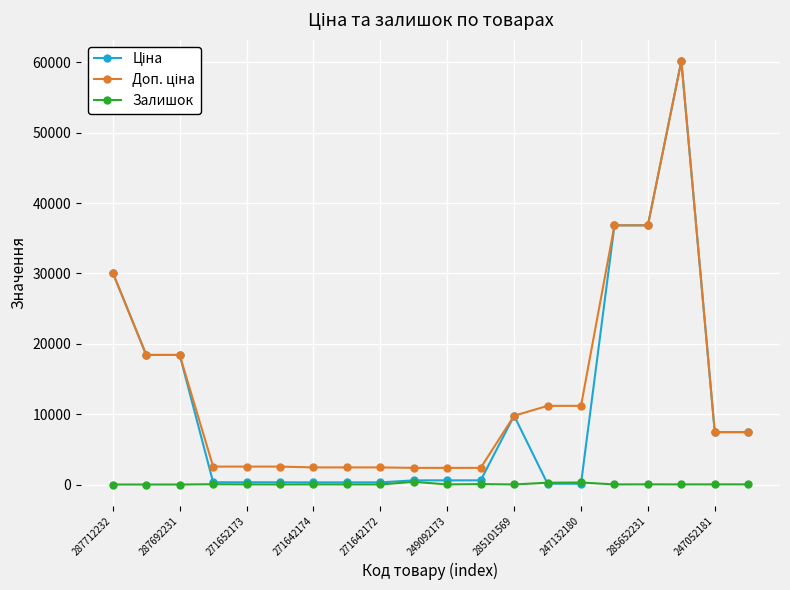

What is the greatest value displayed?

60205.6